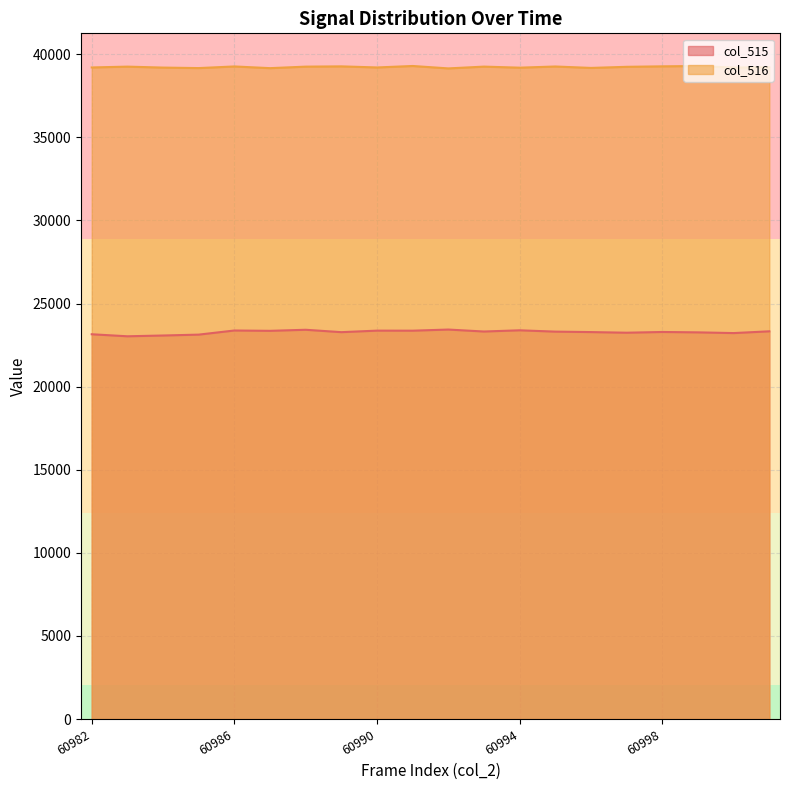

How many lines are shown in the chart?

2